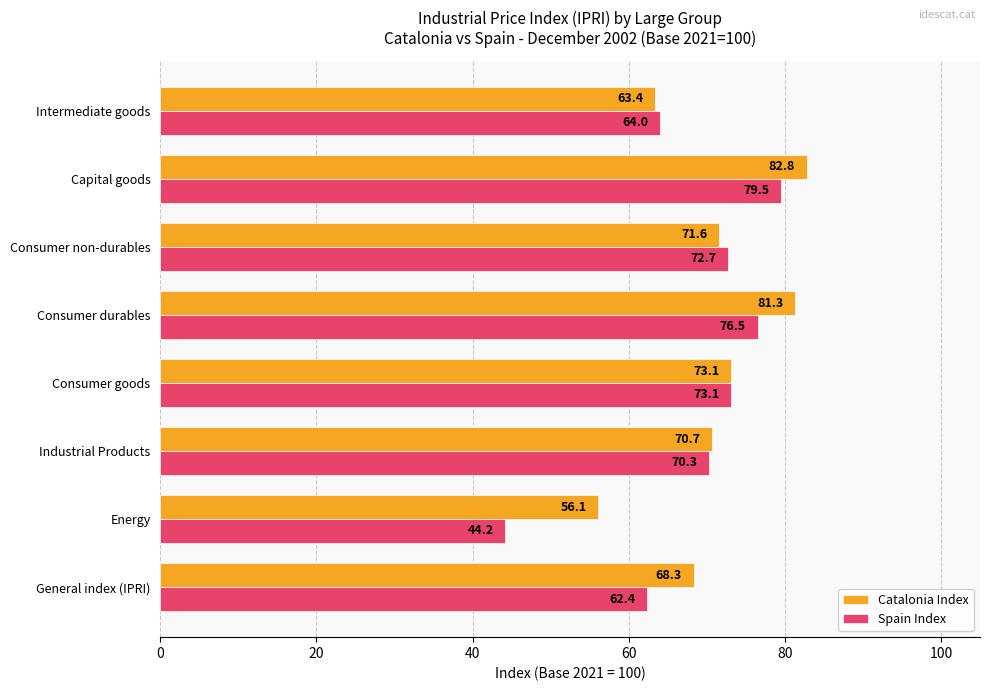

Which series has the widest spread of values?

Spain Index